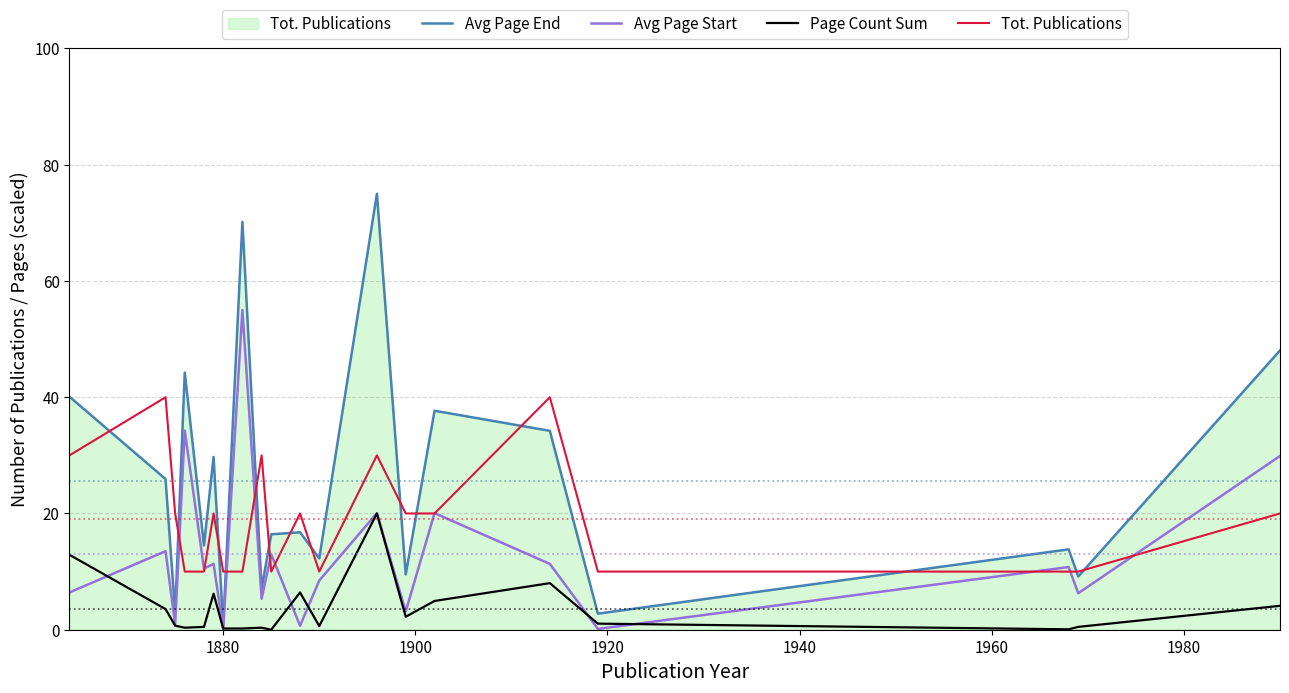

After their last crossing, which series has the higher values: Tot. Publications or Avg Page End?

Avg Page End